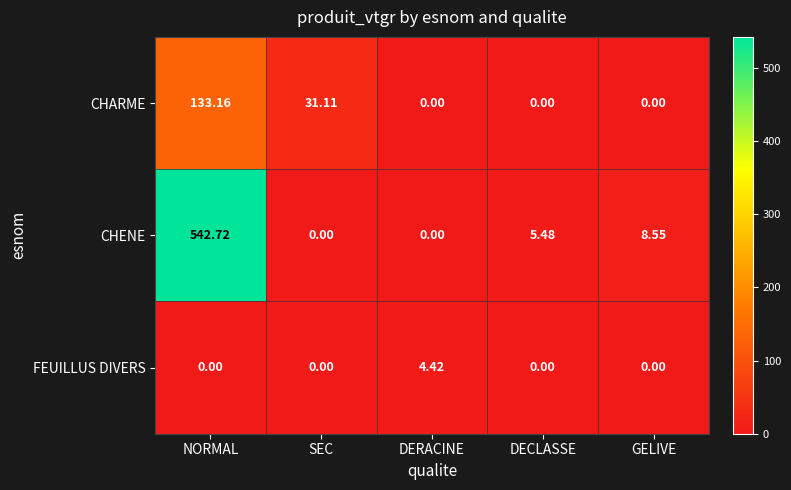

At which label does CHARME reach its peak?

NORMAL